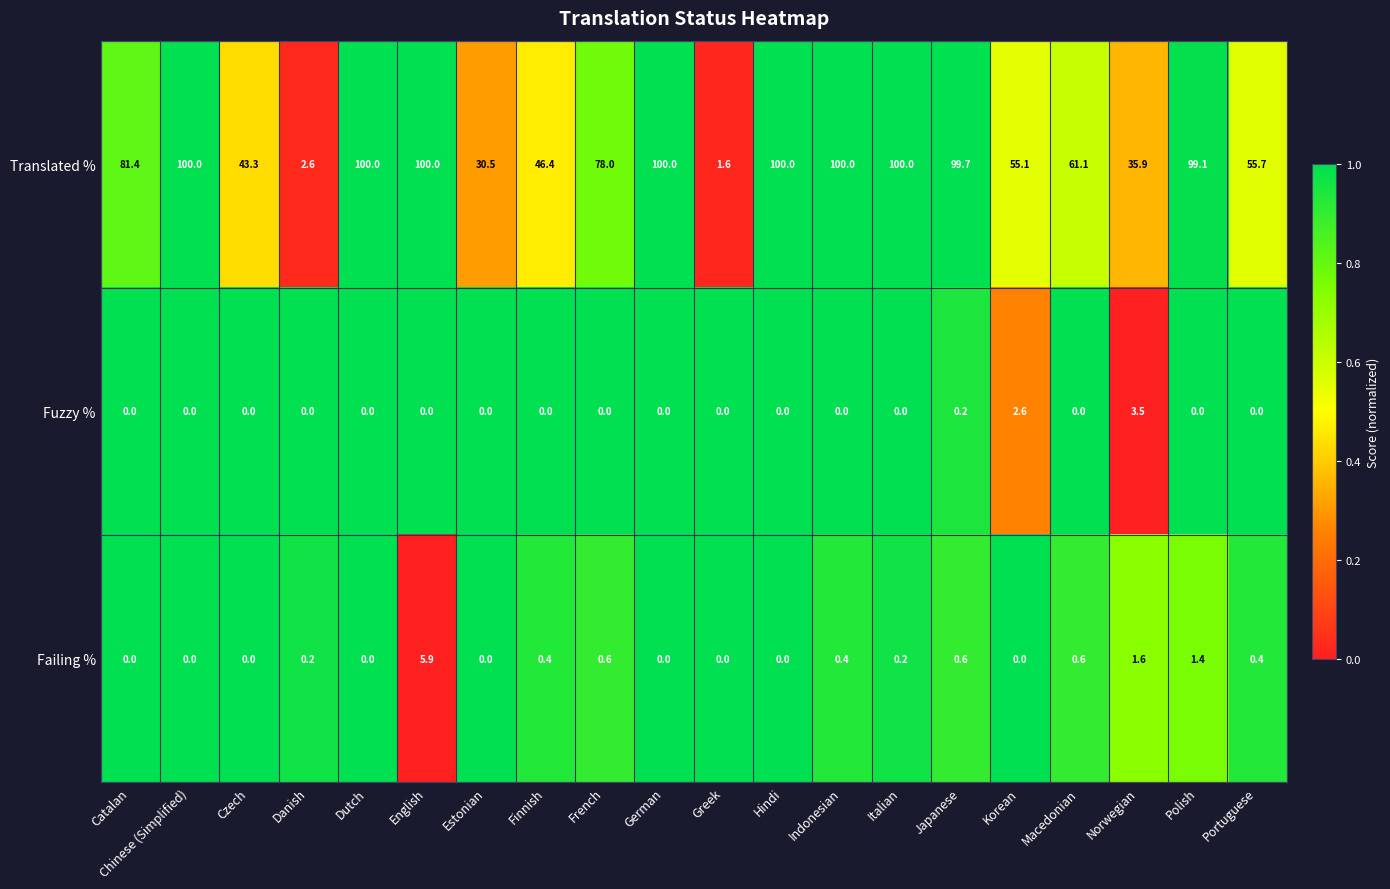

At which label does Fuzzy % reach its peak?

Norwegian